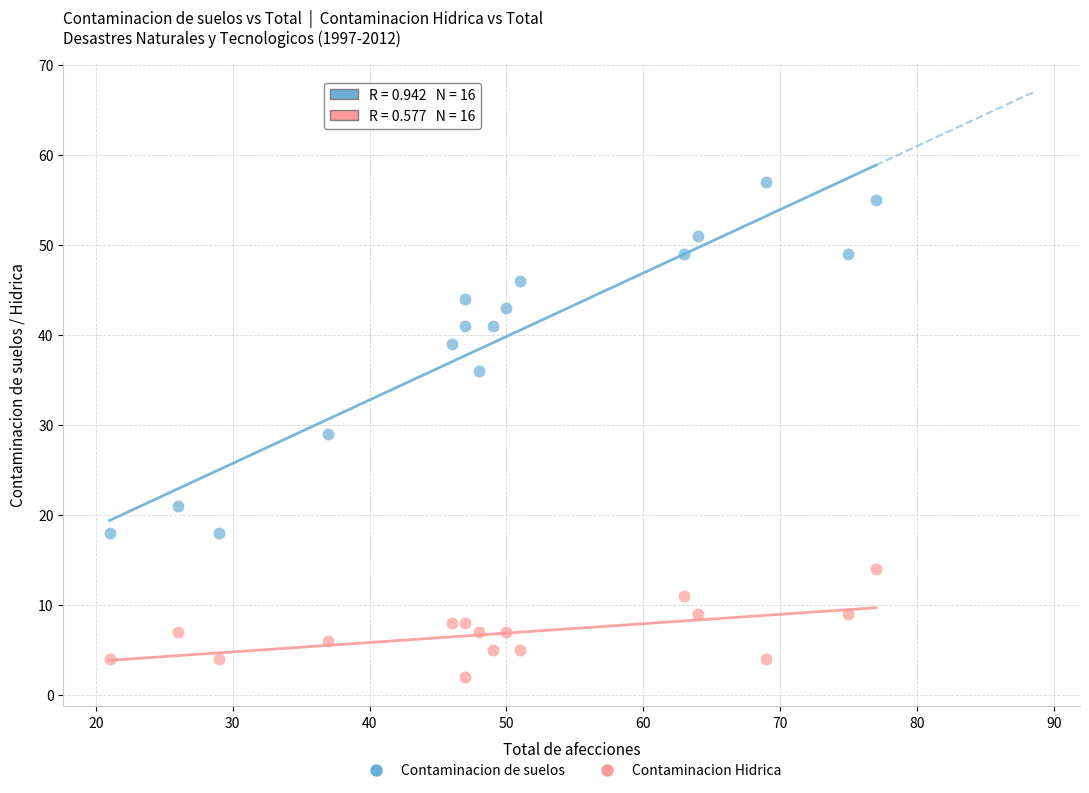

Which series has the largest Y range (max minus min)?

Contaminacion de suelos